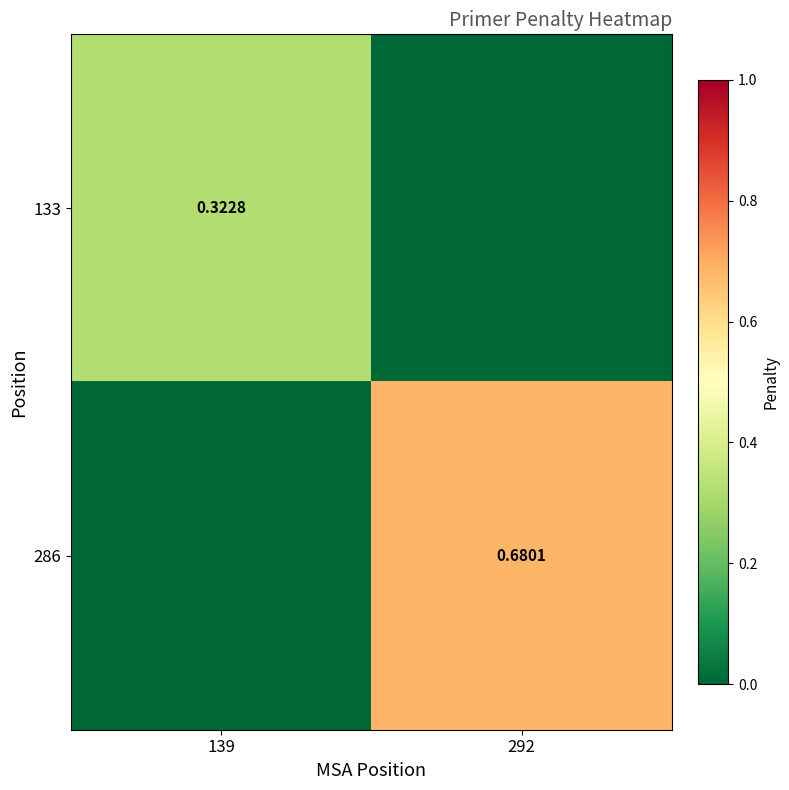

Is the value of 286 at 139 greater than the value of 133 at 292?

No